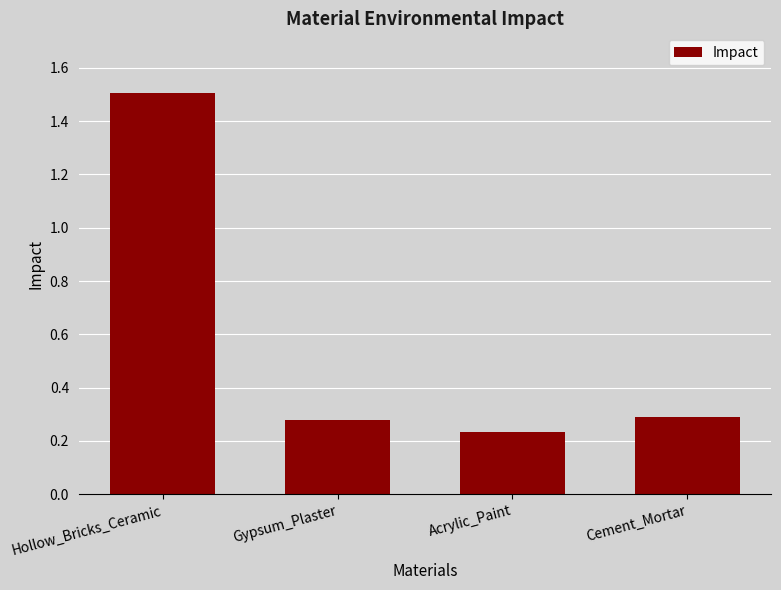

What position from the left is Acrylic_Paint?

3